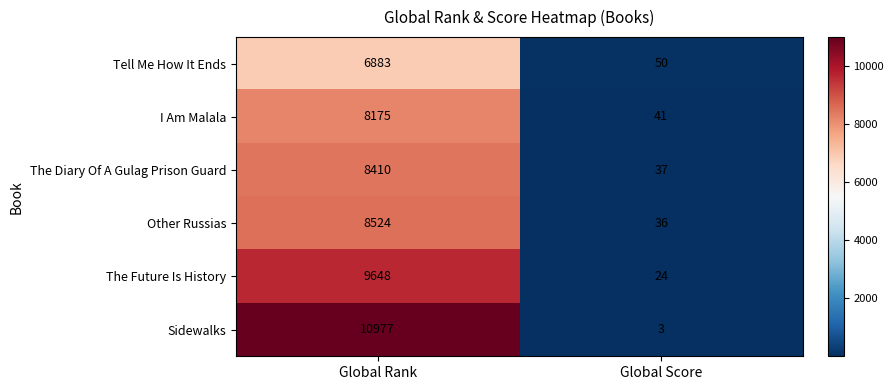

Between Global Rank and Global Score, which series saw the biggest shift?

Sidewalks